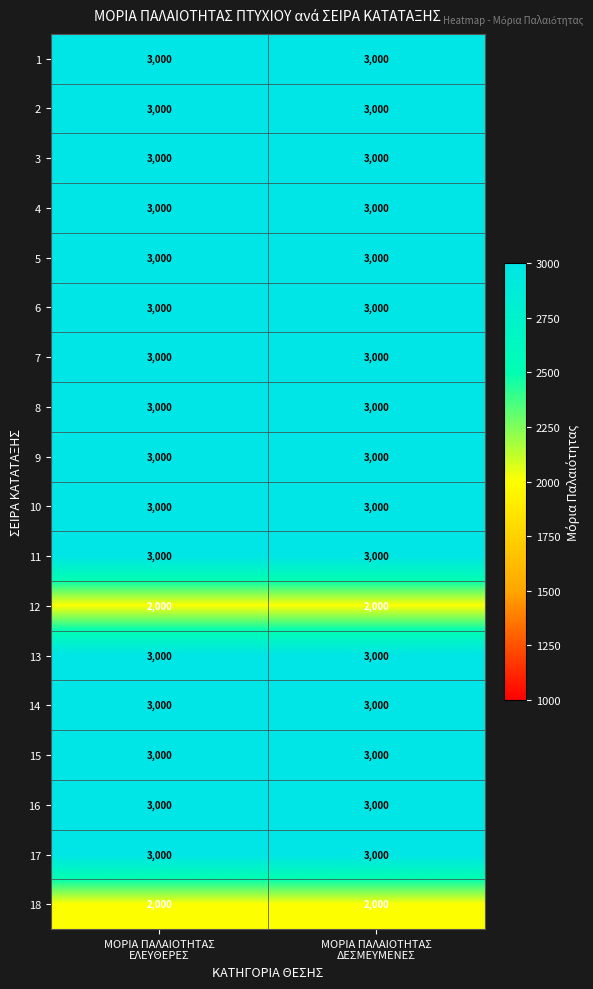

What is the average value of the 7 series?

3000